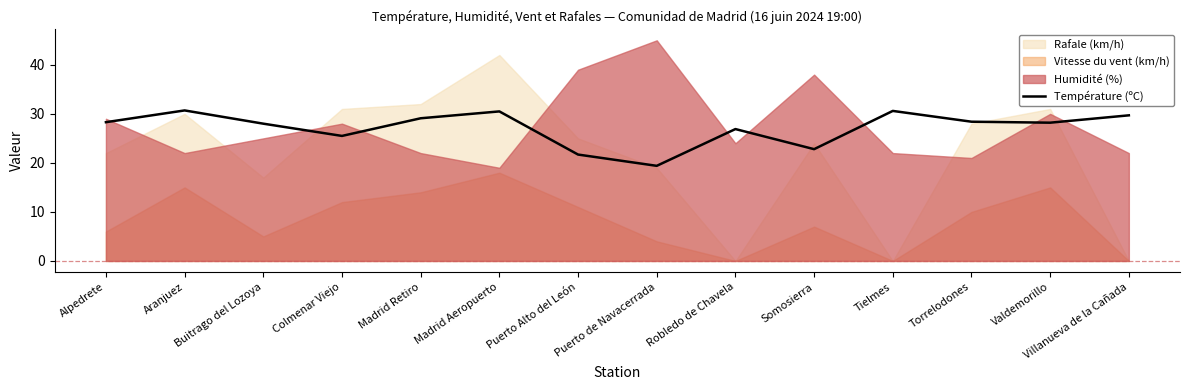

What value does the data have at Villanueva de la Cañada?

29.7